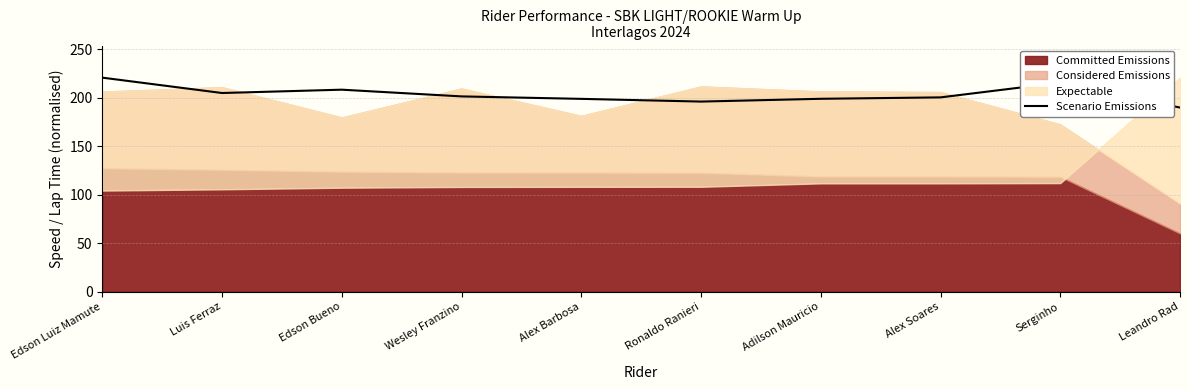

Is it true that the value at Leandro Rad is 190.0?

True